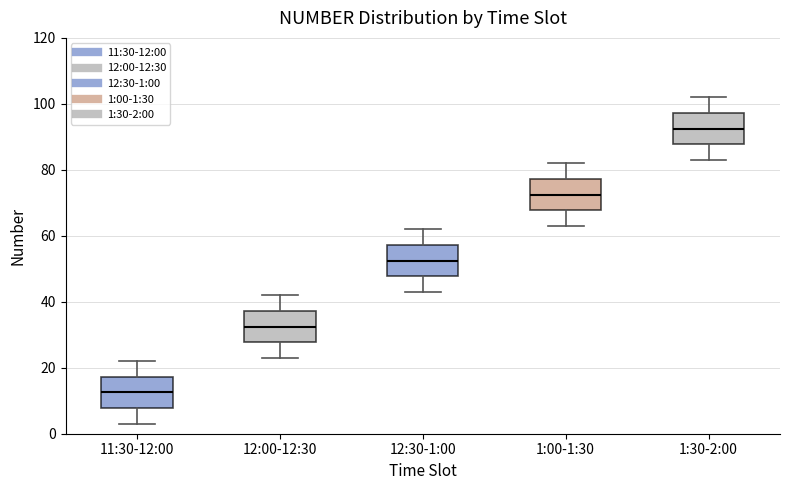

Which box has the highest median line?

1:30-2:00